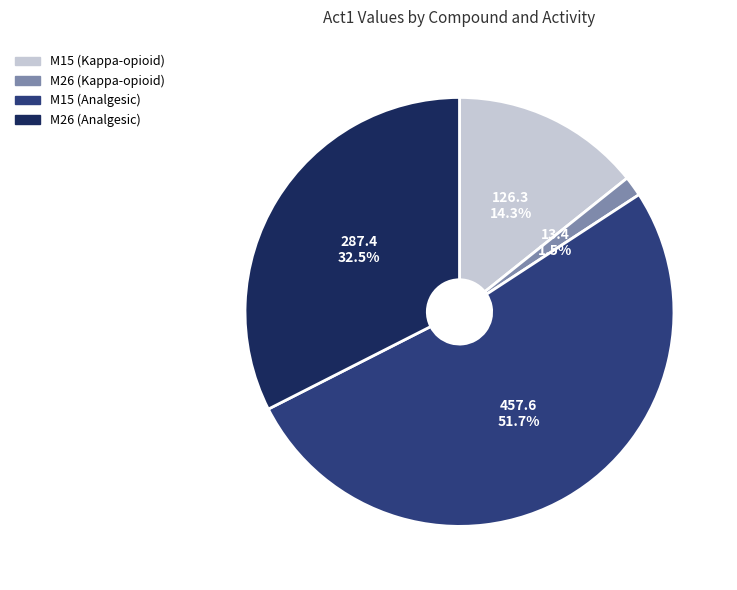

Combined, do M26 (Kappa-opioid) and M15 (Analgesic) account for over 50%?

Yes